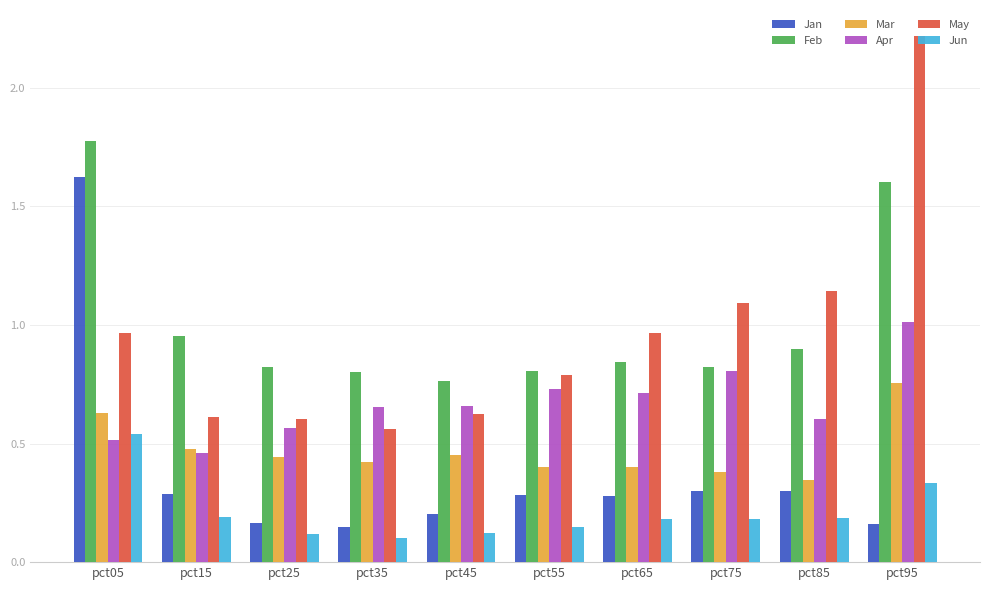

How many groups of bars are there?

10